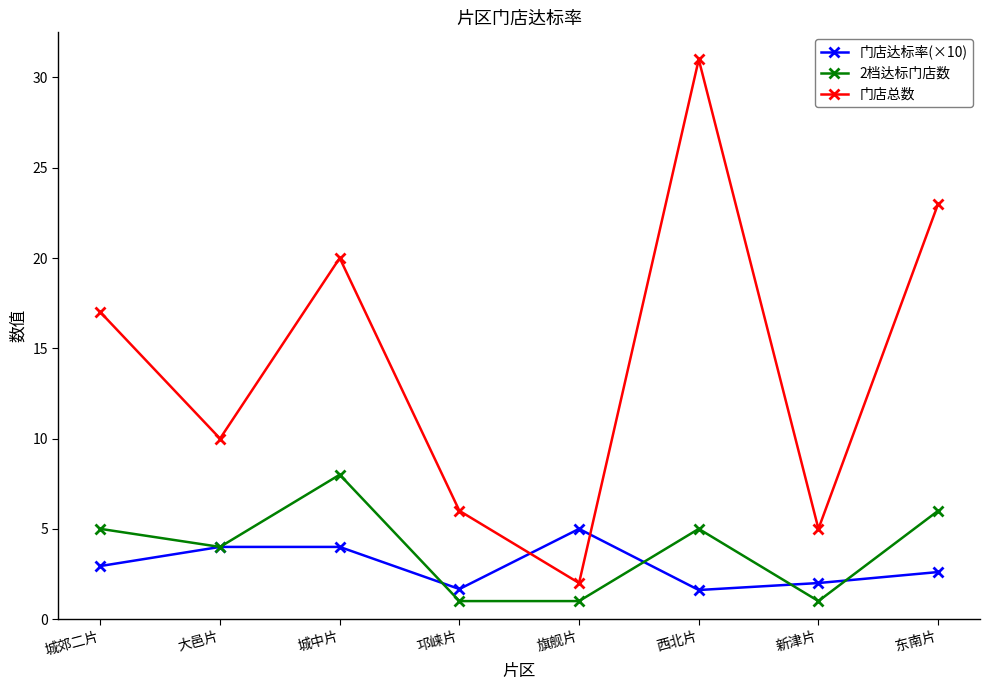

What is the maximum value for 门店总数?

31.0